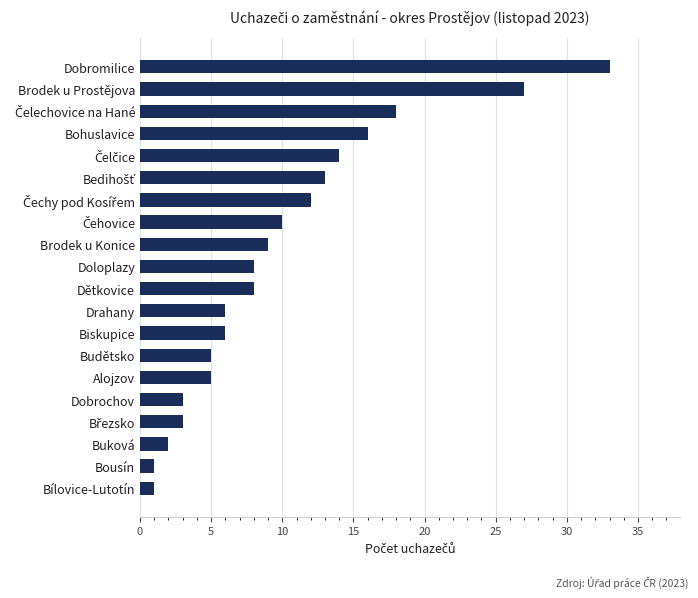

Reading bottom to top, what are all the values shown in this chart?

1	1	2	3	3	5	5	6	6	8	8	9	10	12	13	14	16	18	27	33